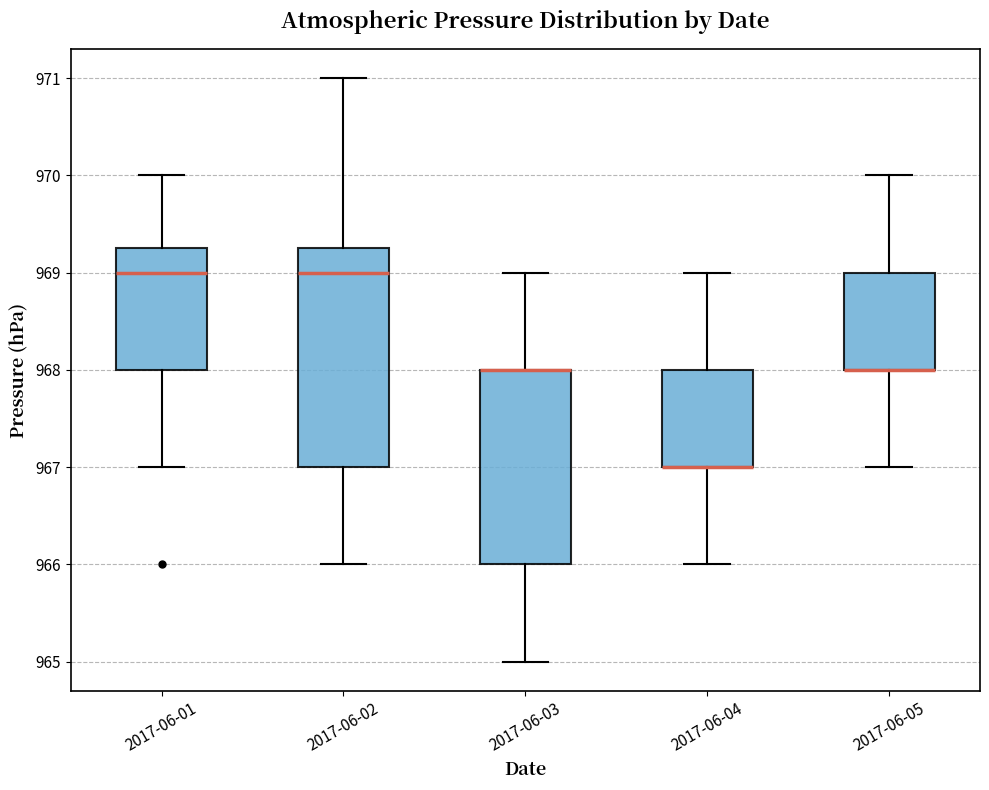

Where is the upper edge of the box for 2017-06-05 on the y-axis? The values are not printed on the chart, so give them approximately, as read against the axis.

969.0